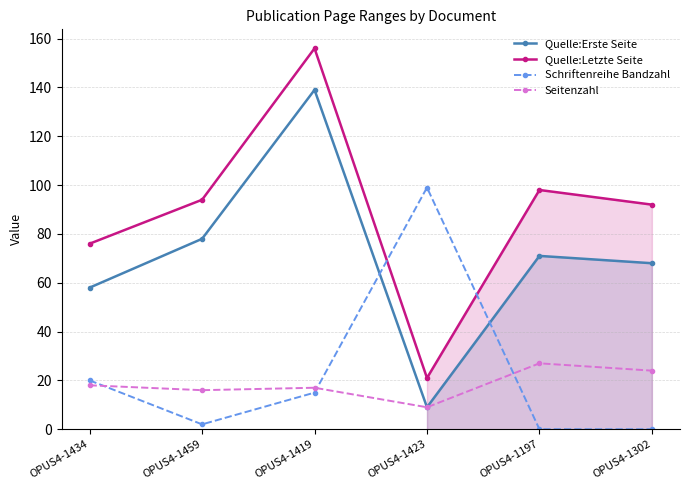

True or false: Quelle:Erste Seite and Seitenzahl intersect in this chart.

False